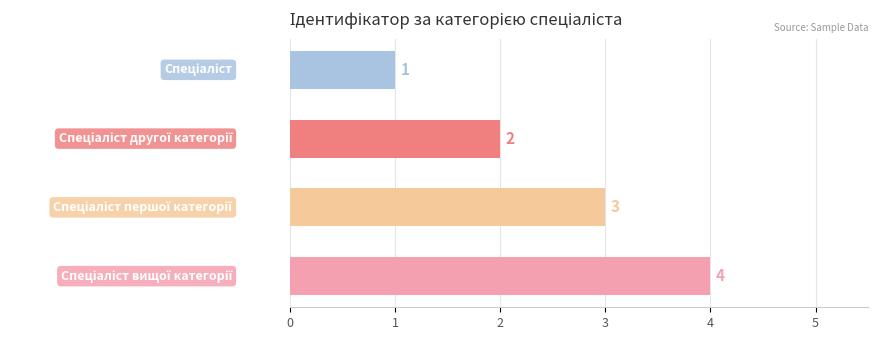

What is the sum of all values?

10